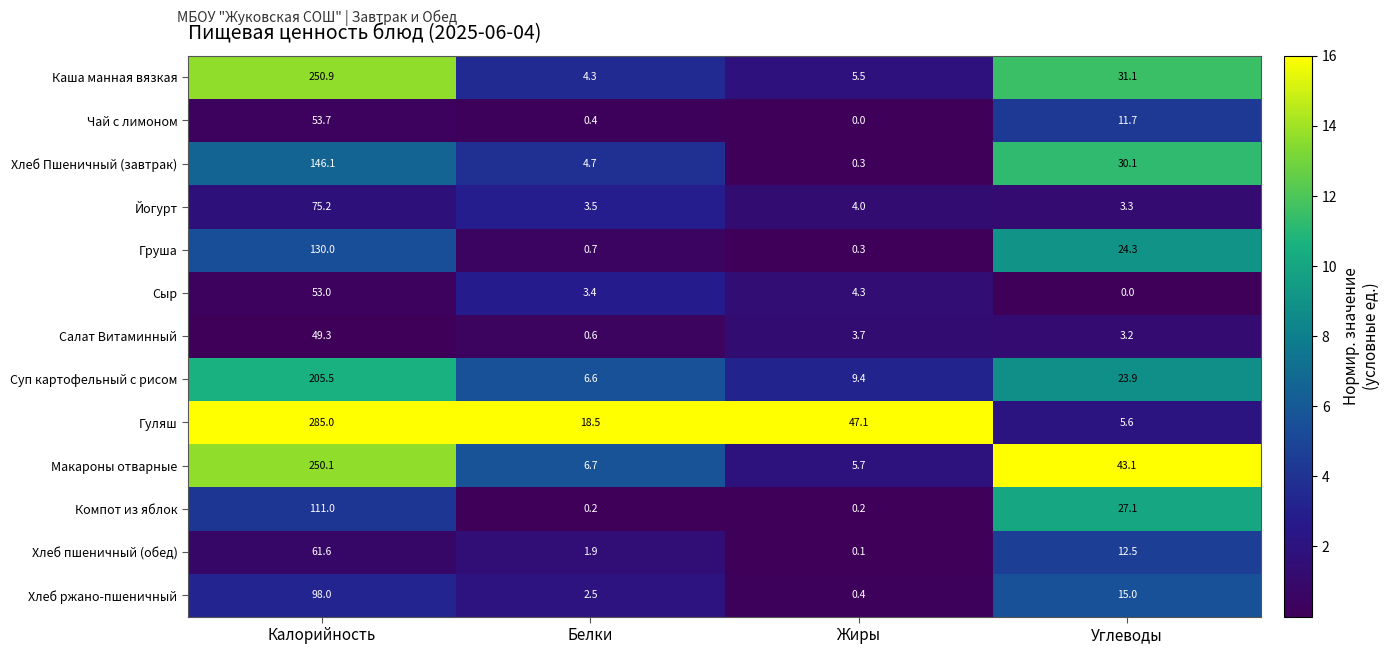

What is the sum of all Макароны отварные values?

305.6